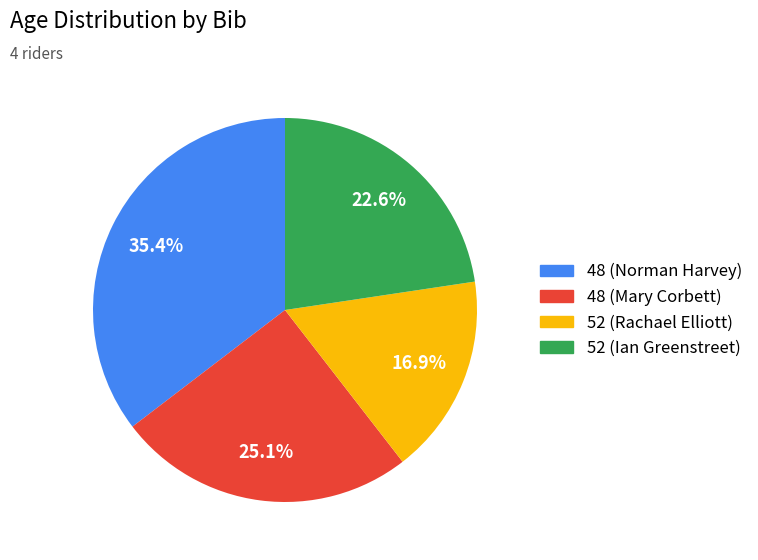

To the nearest percent, what portion does 48 (Norman Harvey) represent?

35%